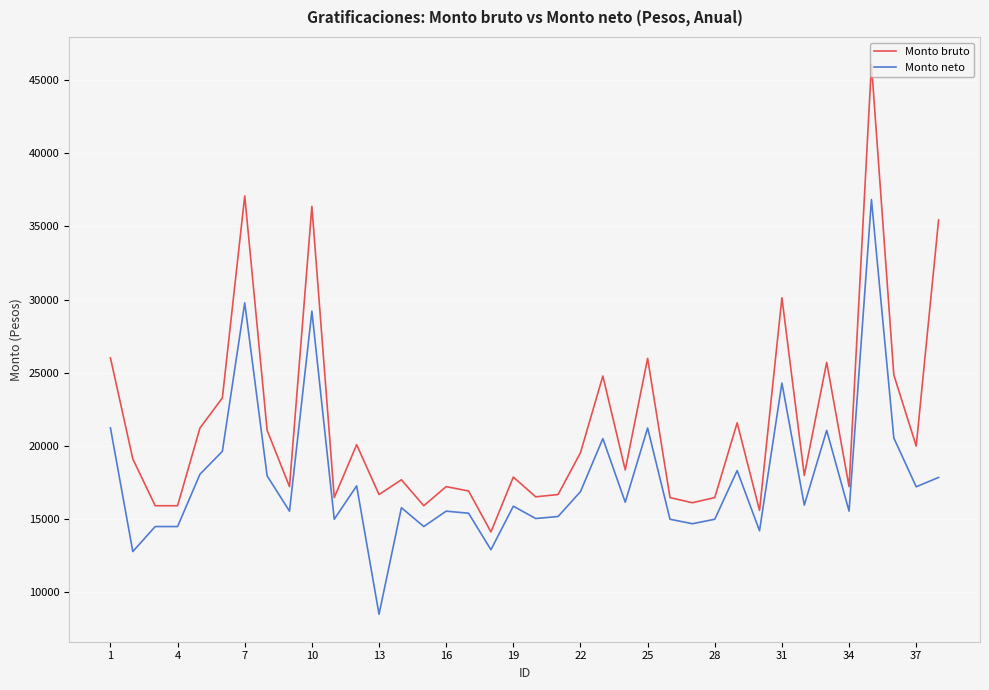

What is the difference between the maximum and minimum values in the Monto neto series?

28323